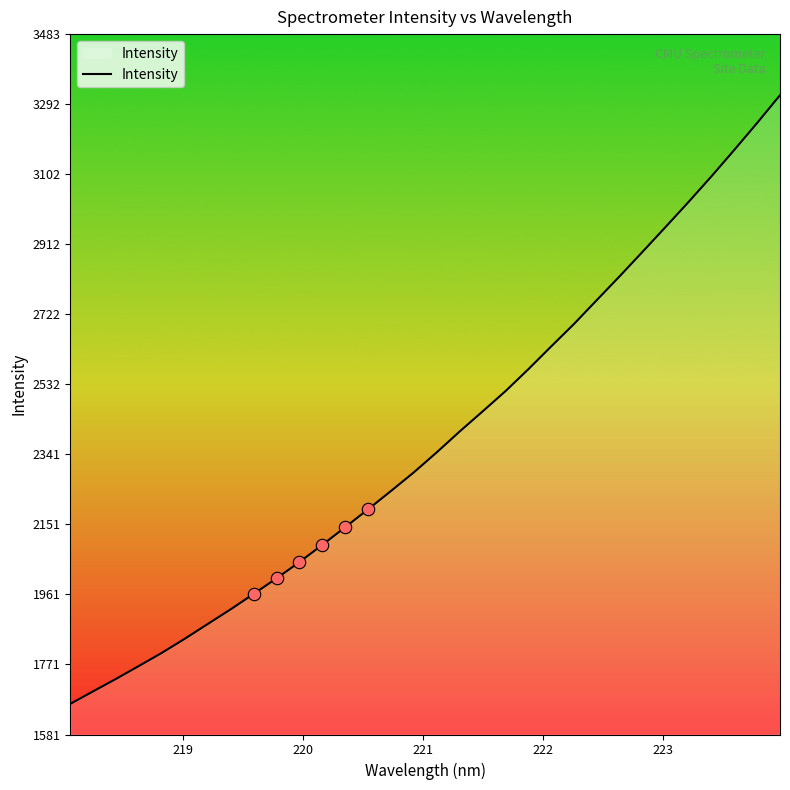

What is the difference between the maximum and minimum values?

1652.9